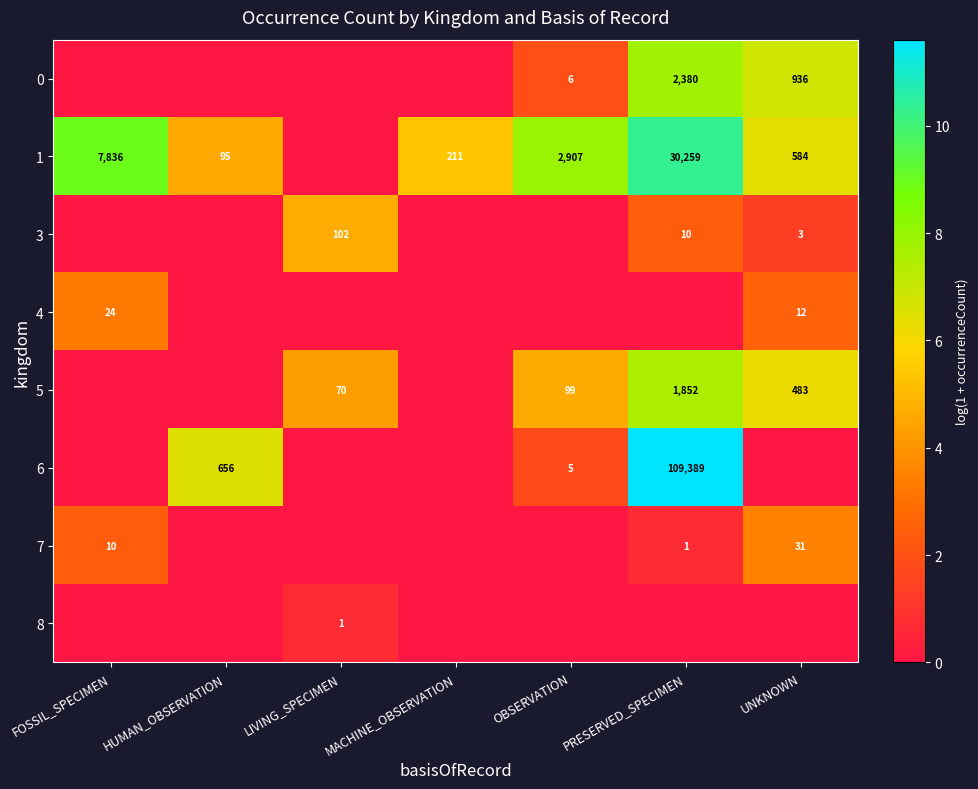

What is the average value of the 5 series?

3.2